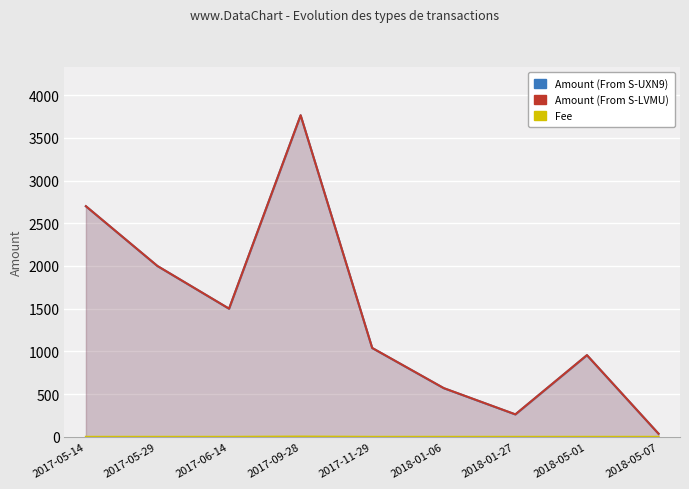

Between 2017-06-14 and 2018-01-06, which series saw the biggest shift?

Amount (From S-UXN9)